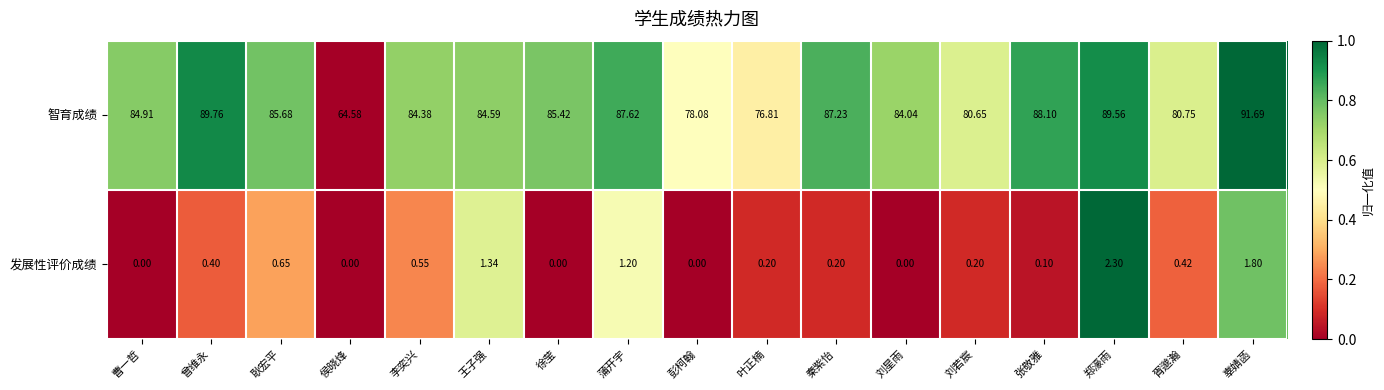

Rank the series by their maximum value, from lowest to highest.

发展性评价成绩, 智育成绩